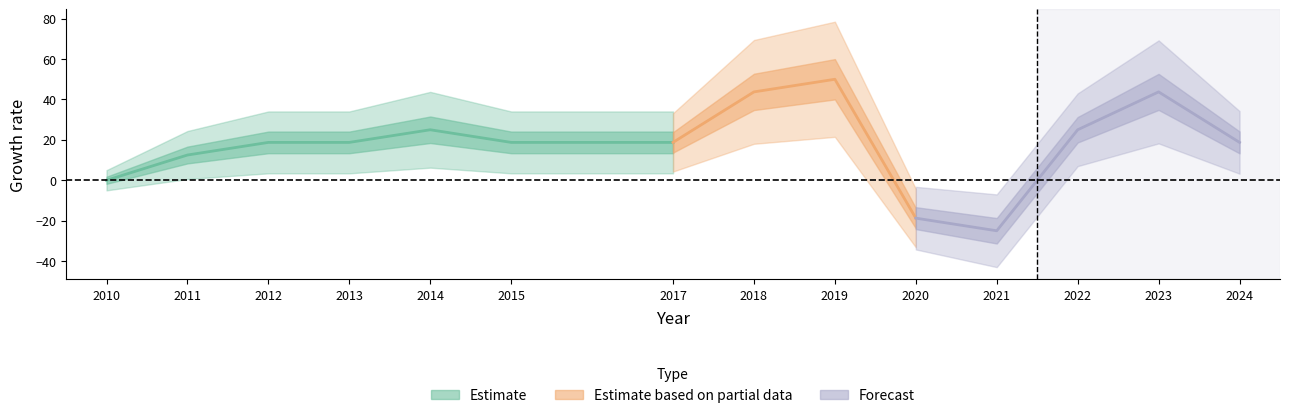

What is the ratio of the value at 2023 to the value at 2018?

1.0